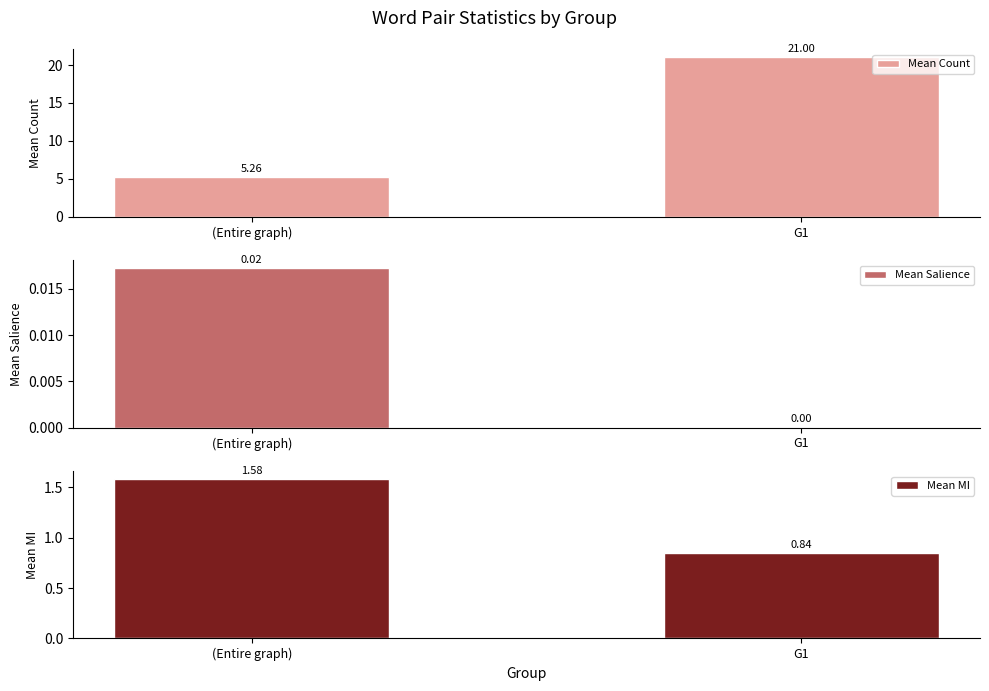

Which category has the highest value across all series?

G1